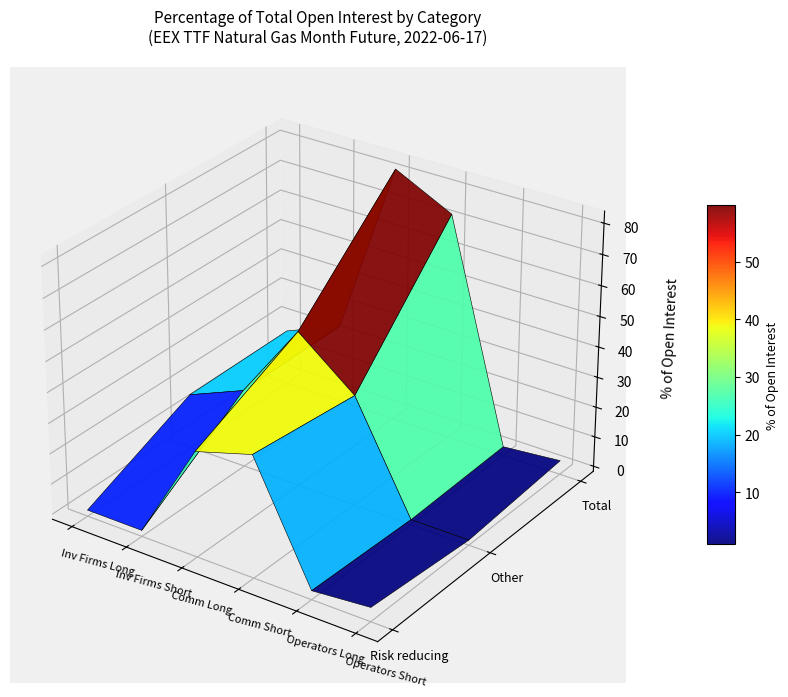

Where is Operators Short nearest to the value 1?

1